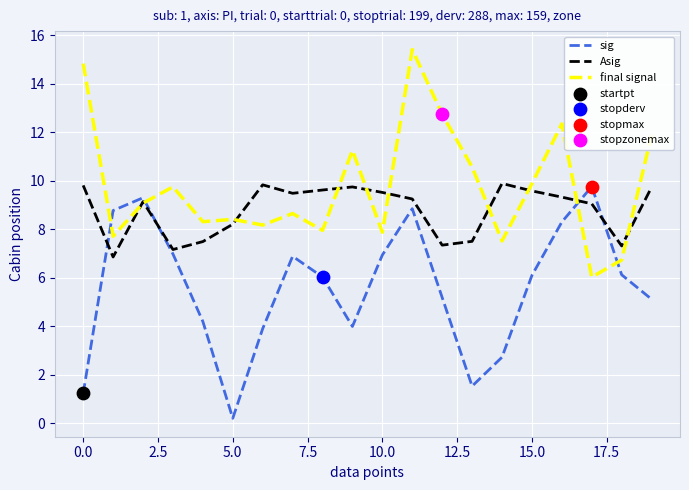

Which series has the largest total across all categories?

final signal